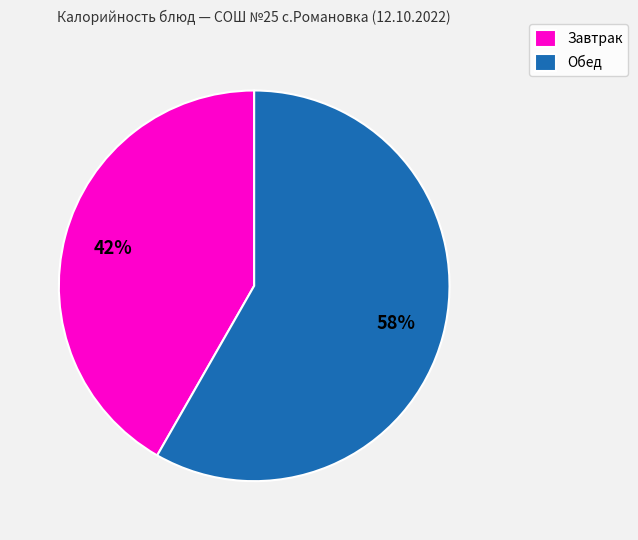

To the nearest percent, what percentage of the pie is Завтрак?

42%